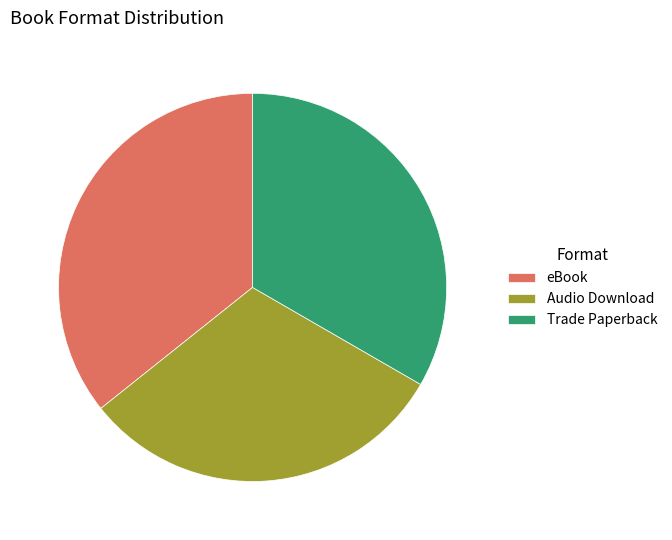

What is the largest slice in the pie chart?

eBook